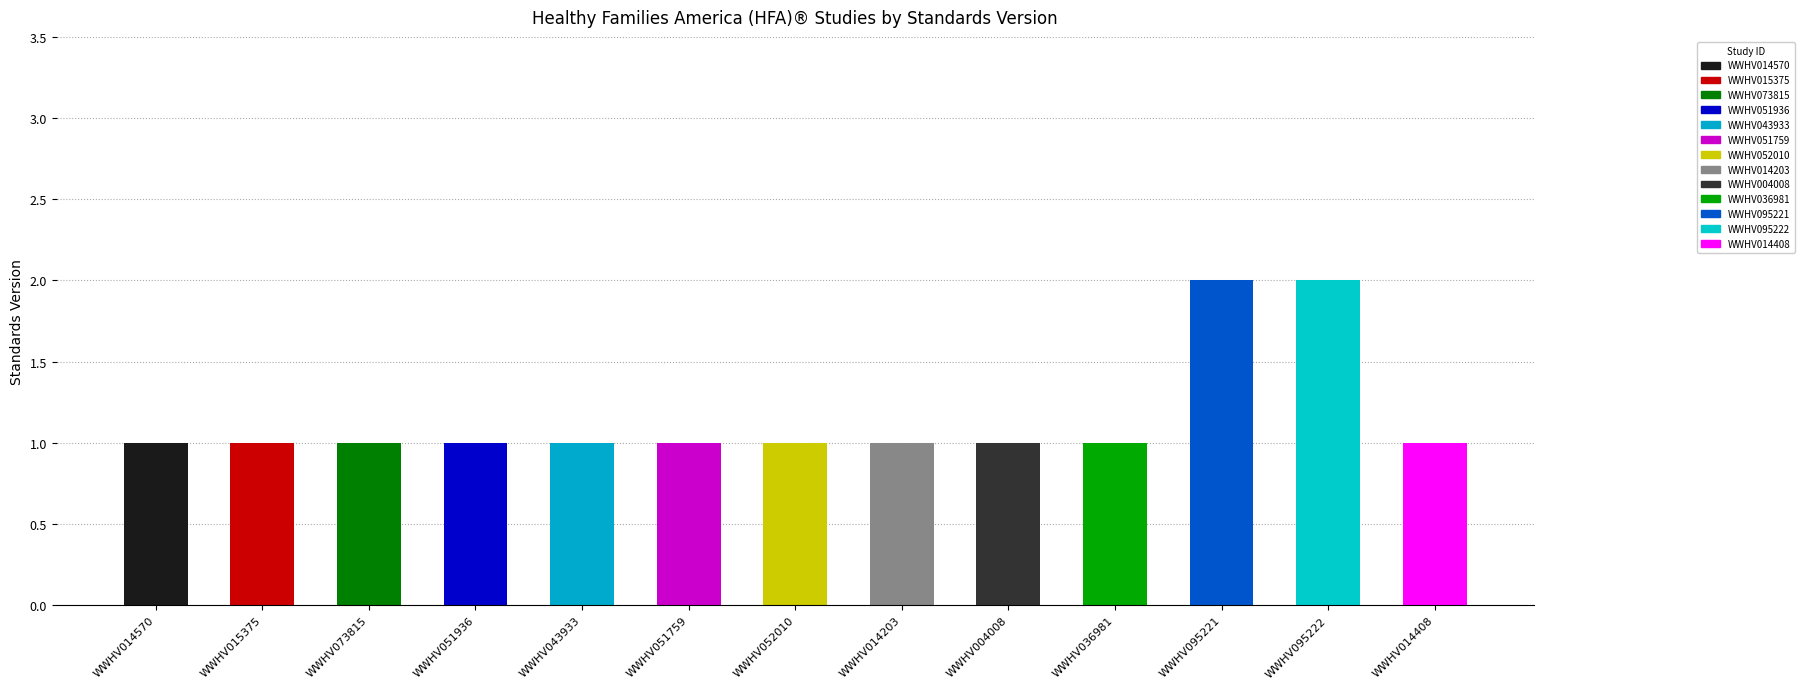

The chart shows a value of 0 at WWHV004008. True or false?

False